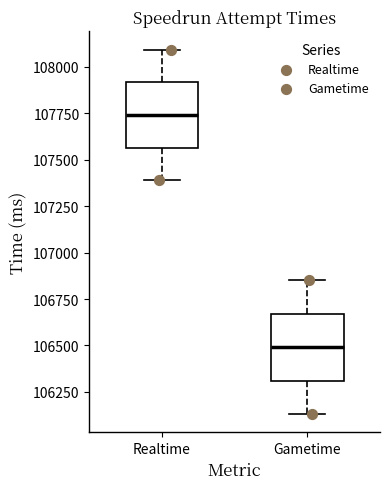

Reading left to right, transcribe this box plot: for each box, give where its median line is, the range the box spans, and where its two whiskers end, as read against the y-axis. The values are not printed on the chart, so give them approximately, as read against the axis.

Realtime: median 107750, box 107550 to 107900, whiskers 107400 to 108100
Gametime: median 106500, box 106300 to 106650, whiskers 106150 to 106850